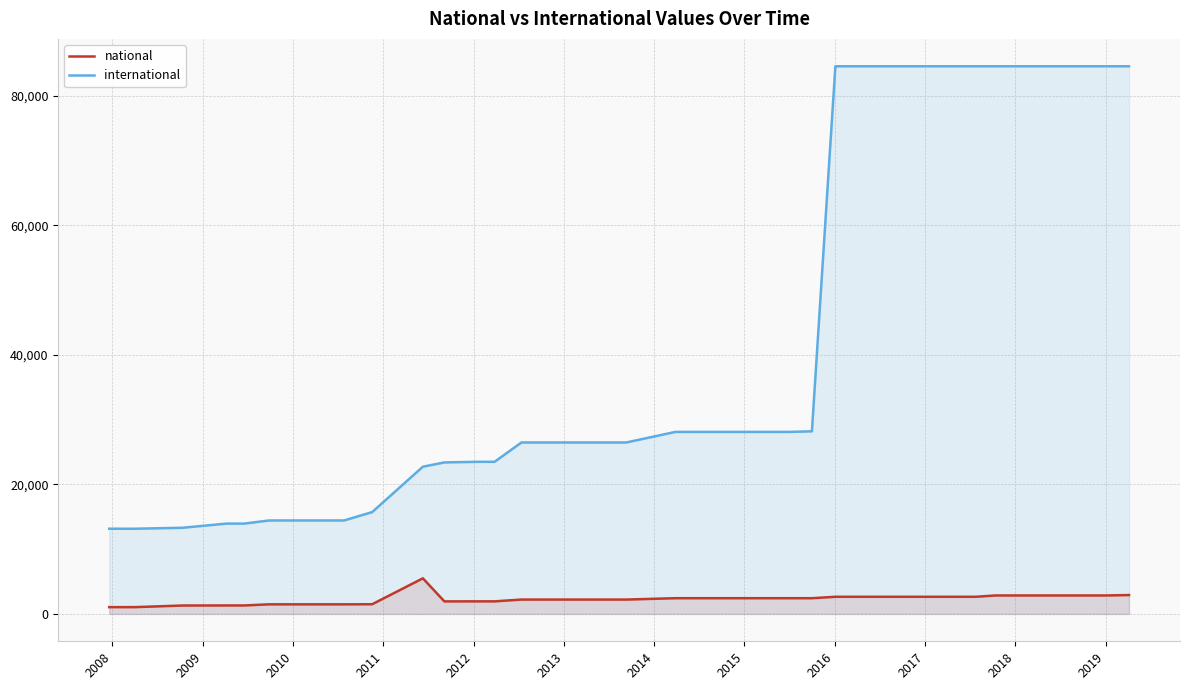

What is the maximum value for national?

5494